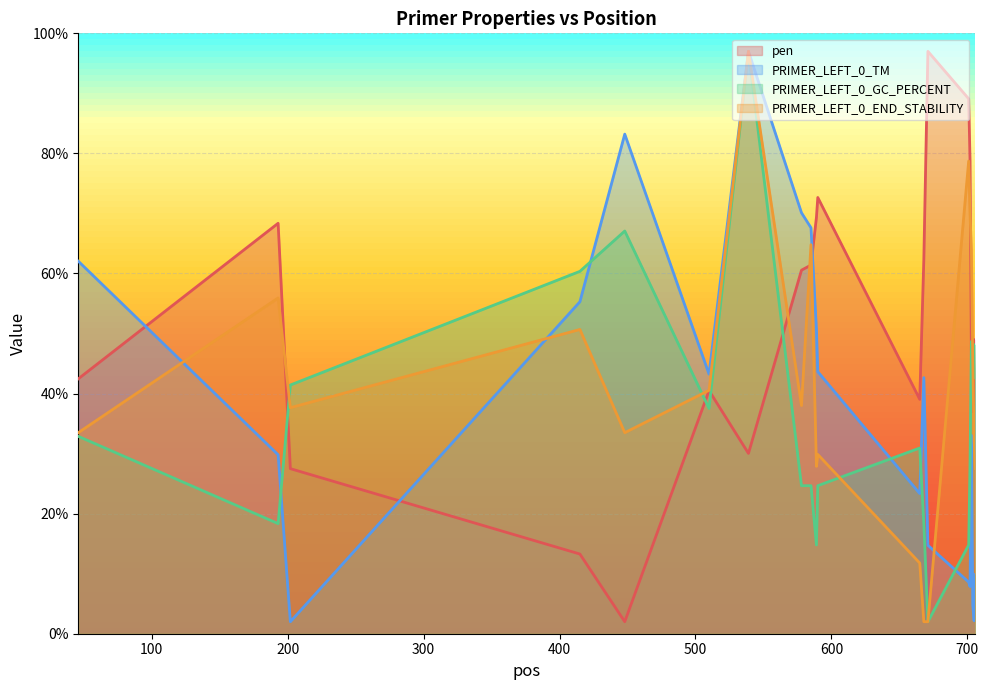

True or false: PRIMER_LEFT_0_TM has a value of 11.1 at 590.

False